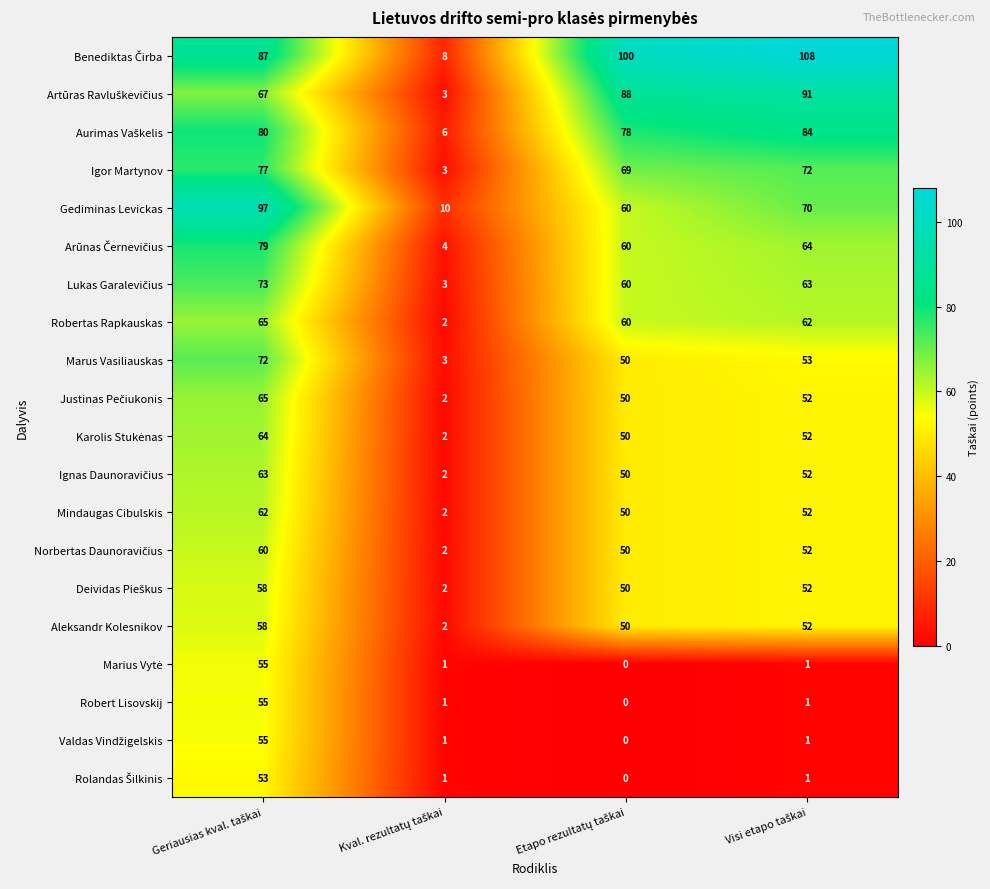

Count the number of data series in this chart.

20